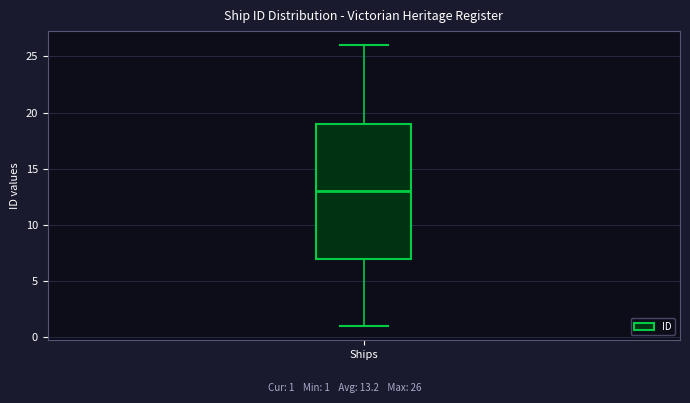

Read this box plot against the y-axis: the position of the median line, the range covered by the box, and the ends of both whiskers. The values are not printed on the chart, so give them approximately, as read against the axis.

median 13, box 7 to 19, whiskers 1 to 26